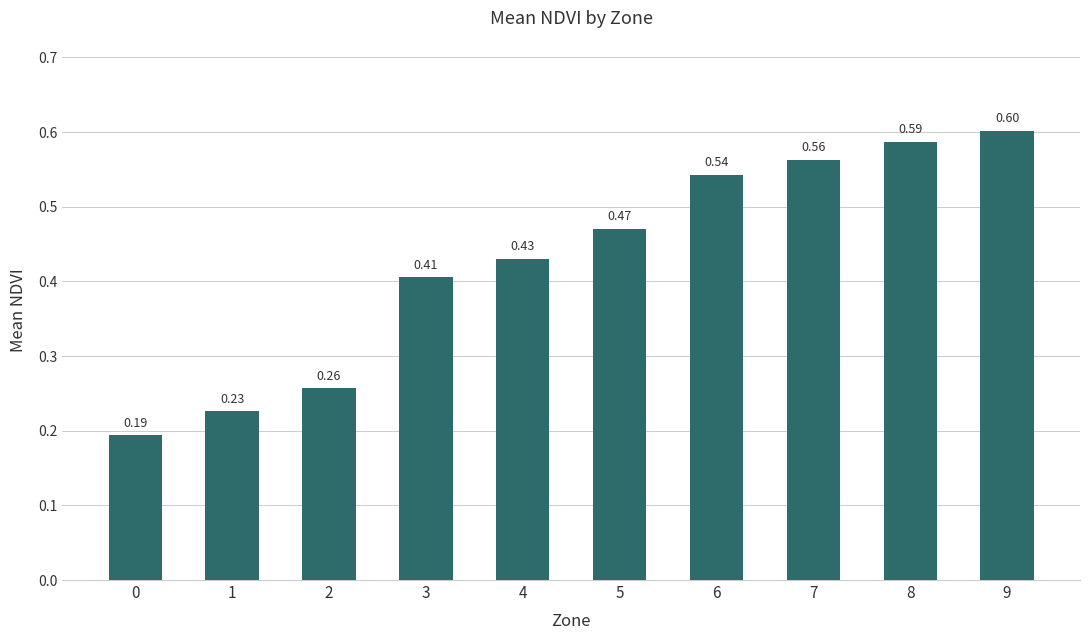

What is the sum of the values at 8 and 5?

1.1